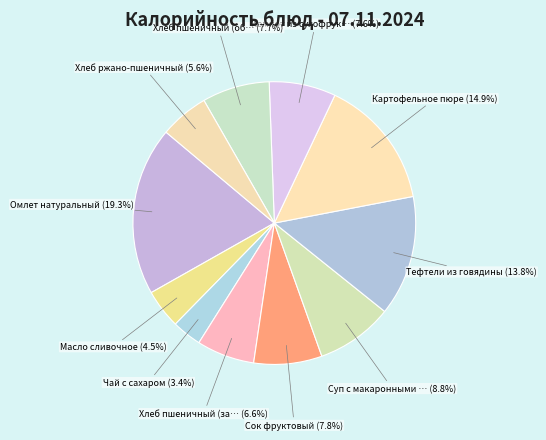

Count the number of slices in the pie.

11